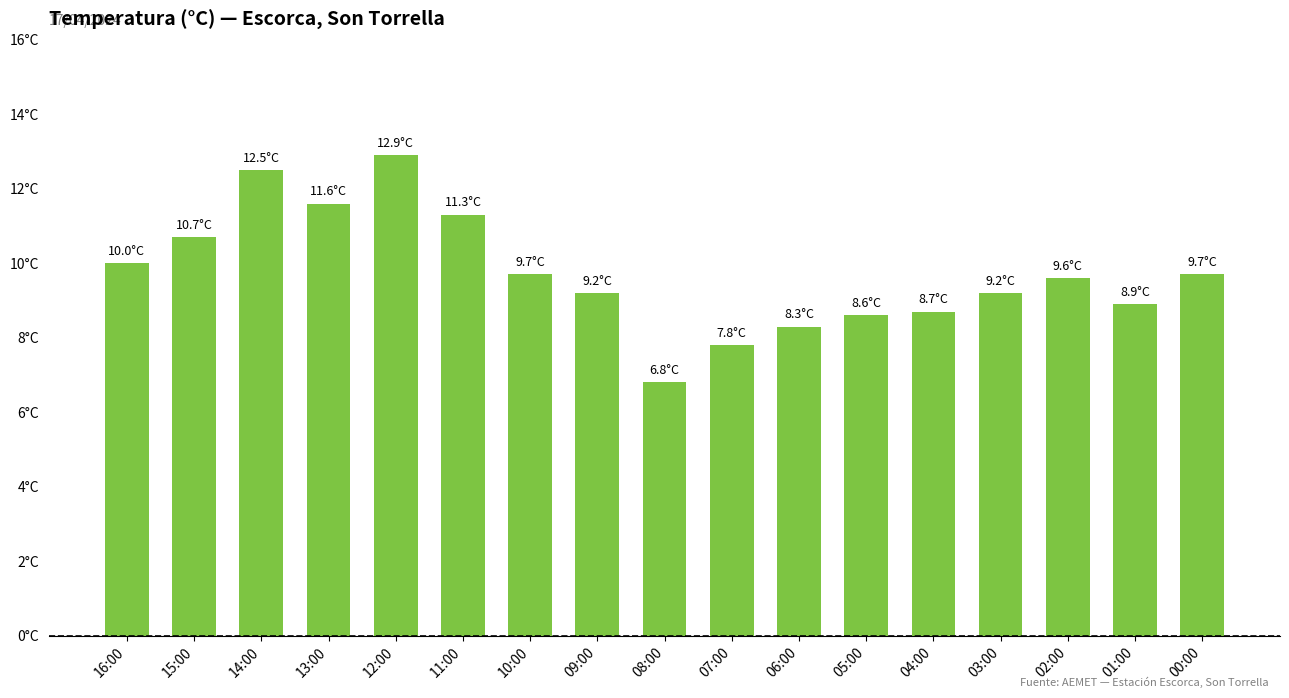

How many data points are above 9?

11